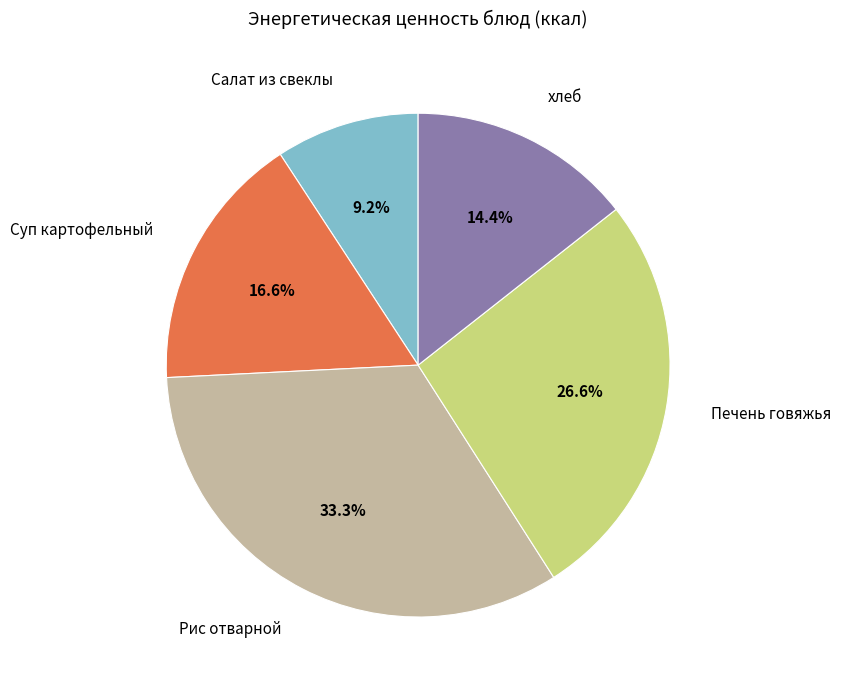

Does any single category account for the majority?

No